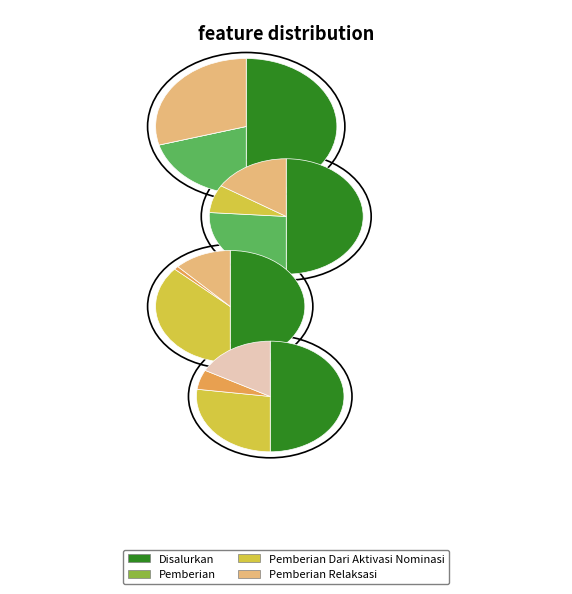

To the nearest percent, what is the average slice percentage?

6%